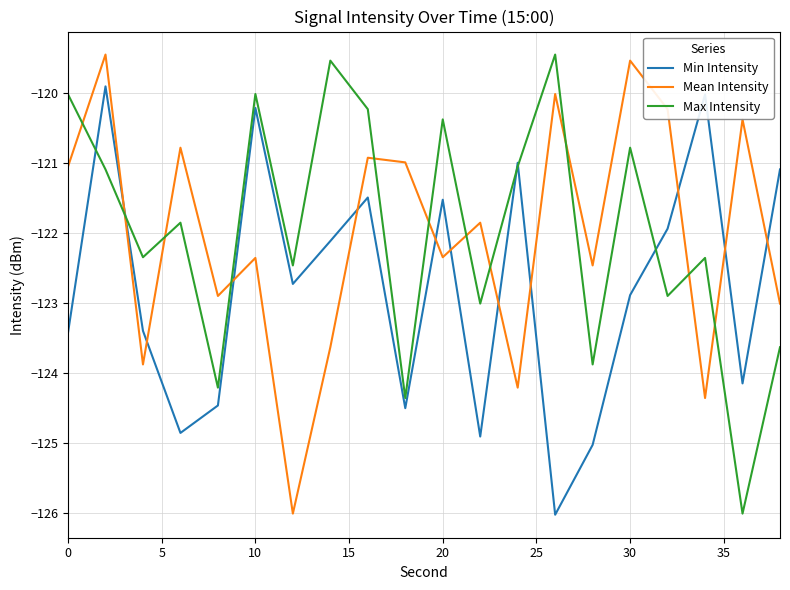

What is the difference between the maximum and minimum values in the Mean Intensity series?

6.6